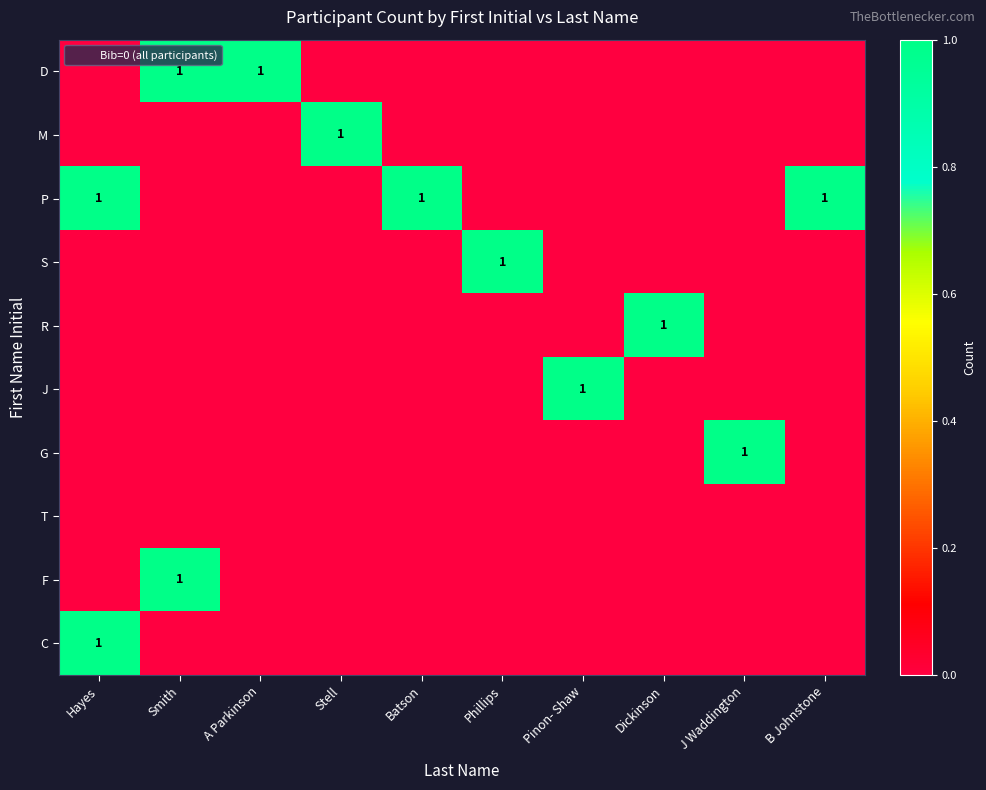

True or false: F has a value of 1 at Stell.

False